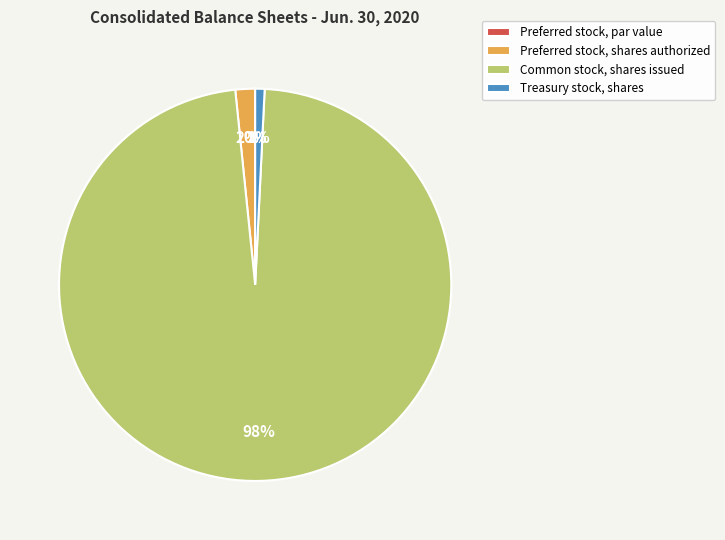

Which category accounts for the majority?

Common stock, shares issued